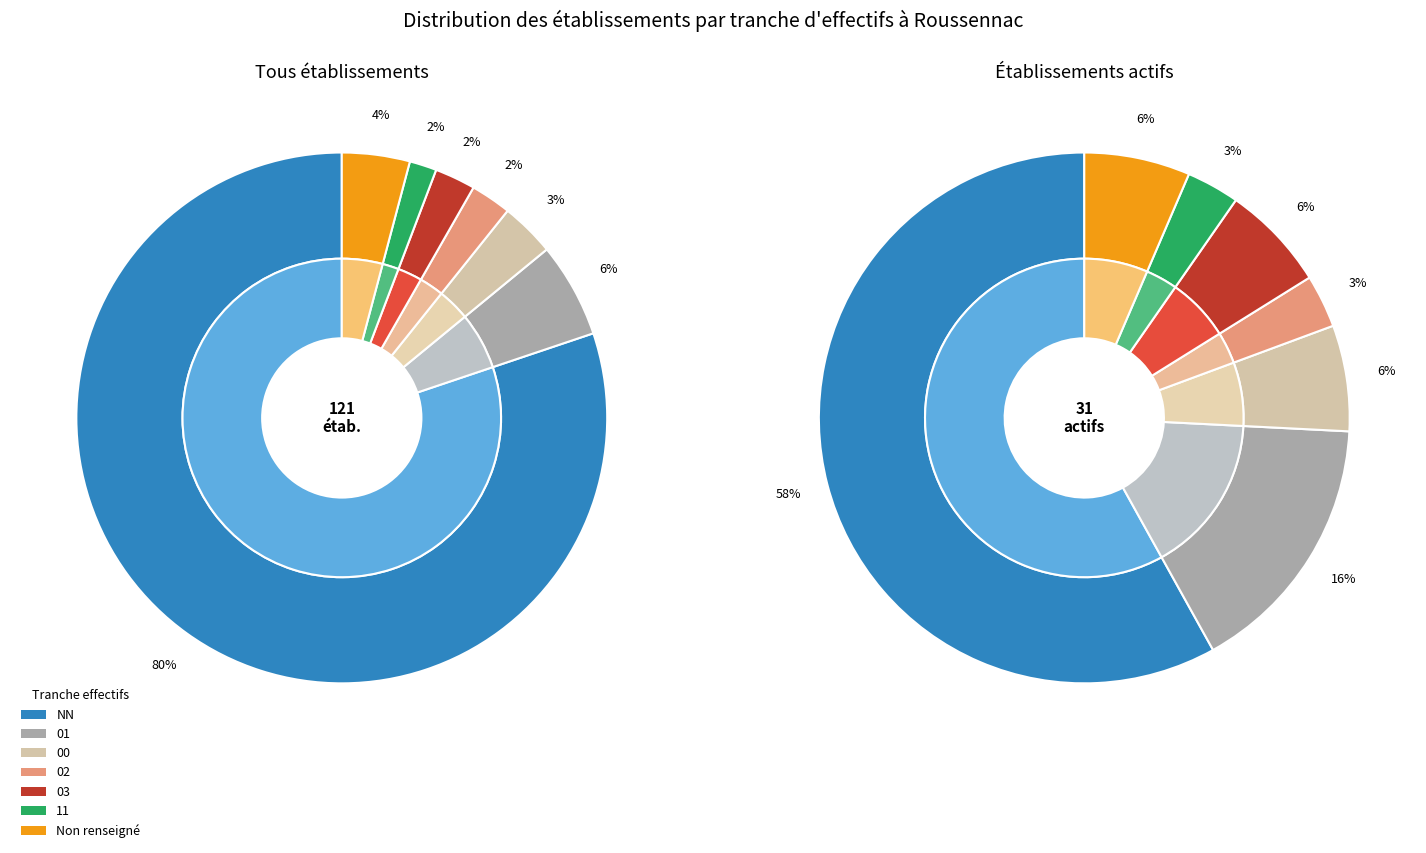

Which slice represents more than half of the pie?

NN